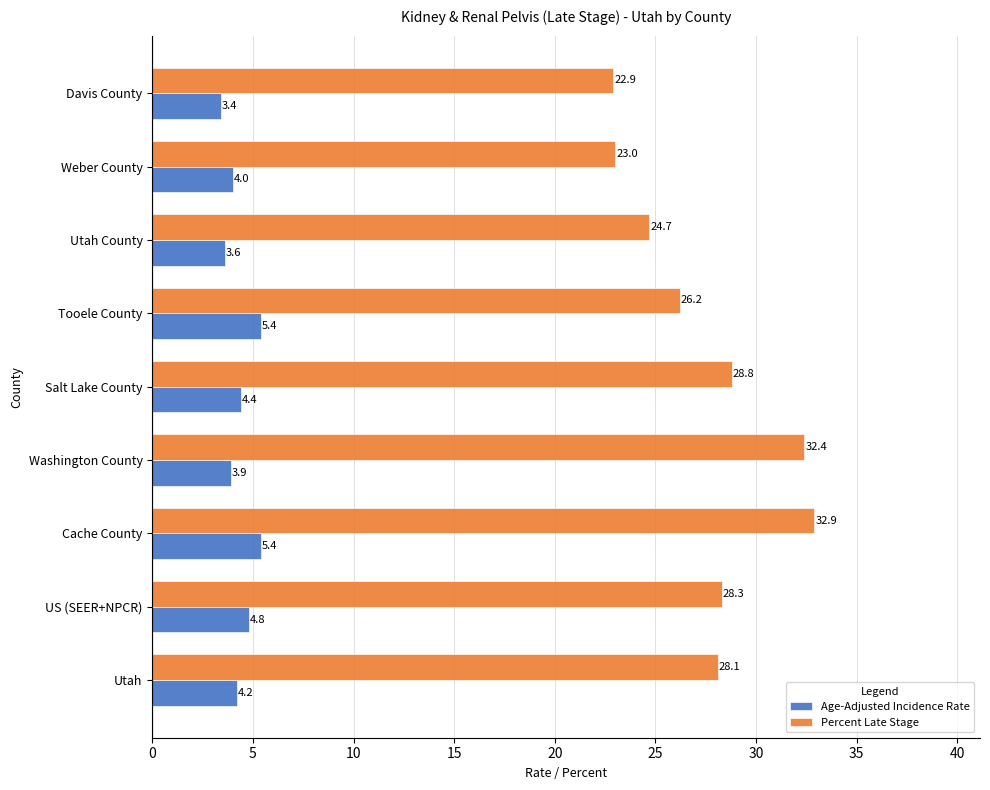

The Percent Late Stage series shows 6.7 at Tooele County. True or false?

False